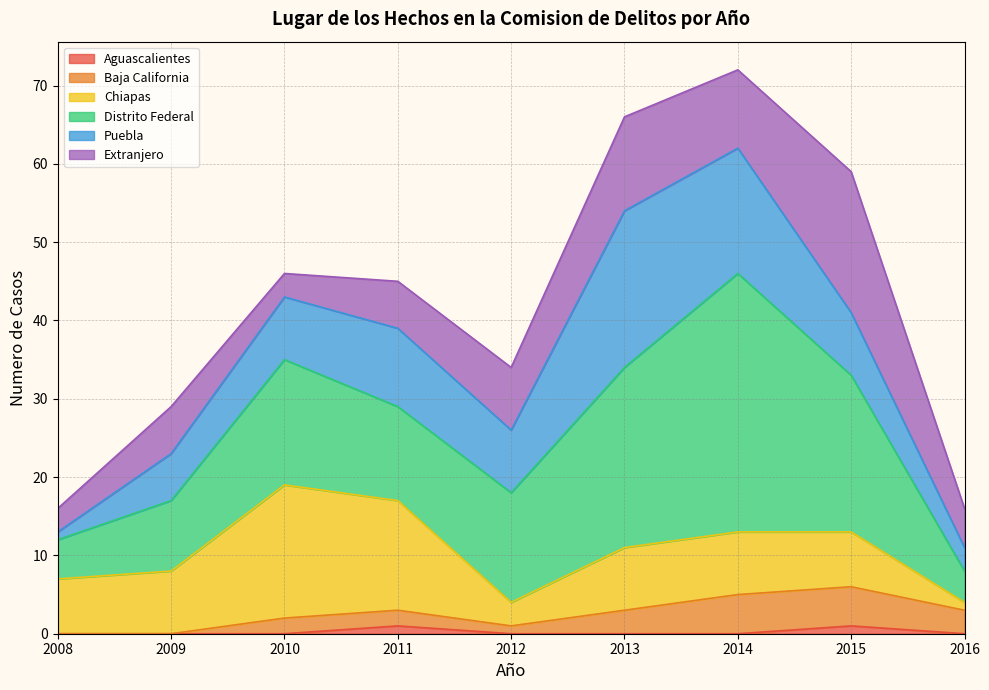

At which label does Extranjero reach its minimum?

2008